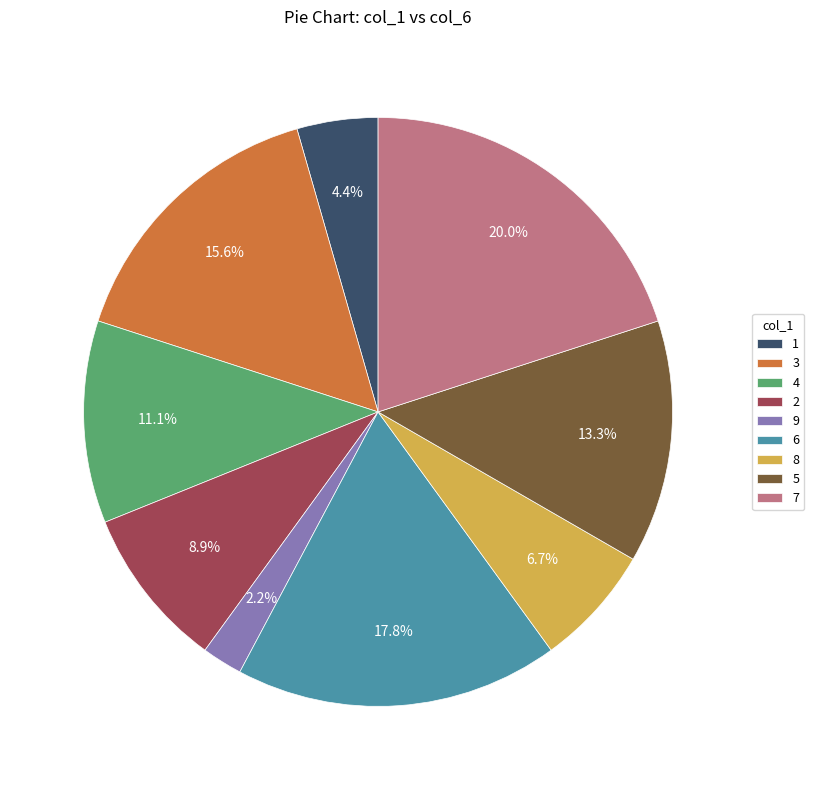

What percentage do 1 and 2 together represent?

13.3%